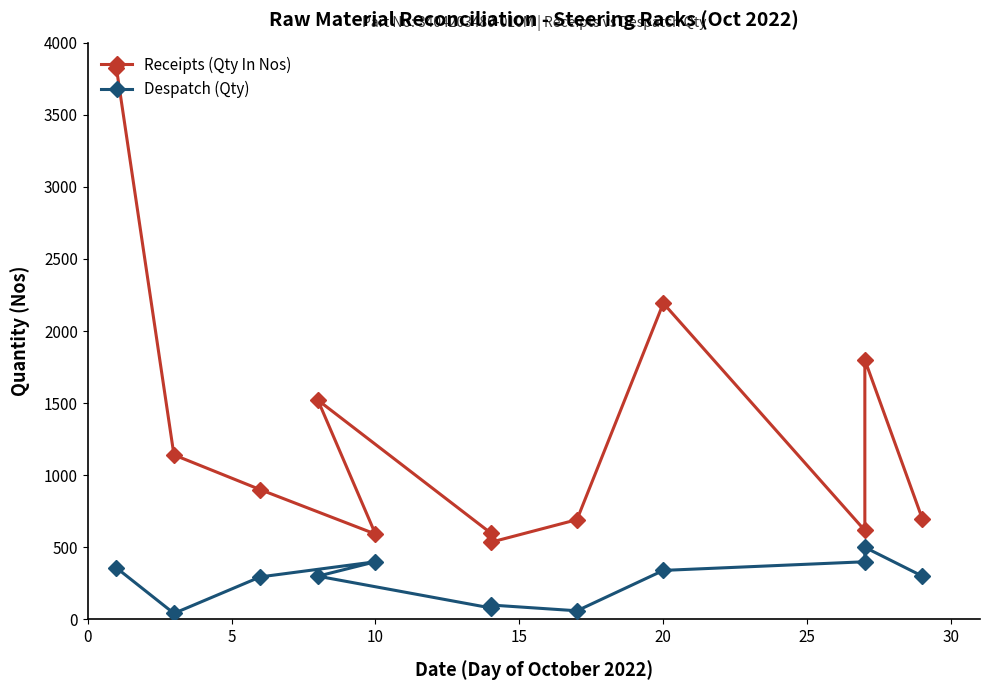

Which series has the largest range (max minus min)?

Receipts (Qty In Nos)